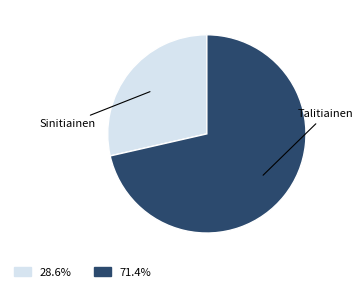

Is there any slice that represents more than half of the pie?

Yes